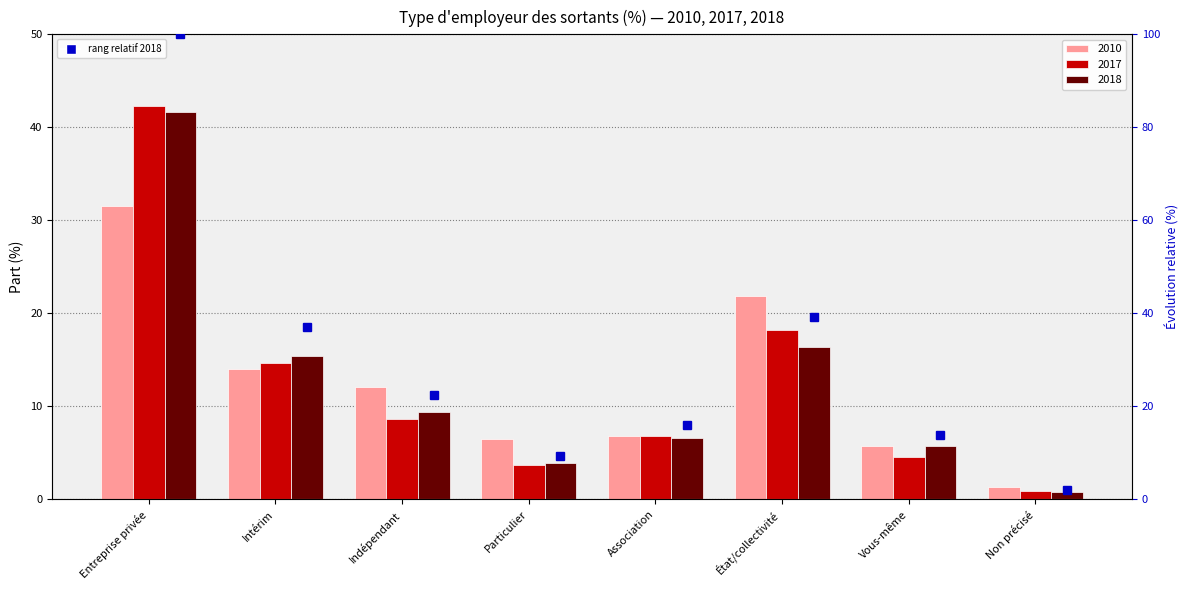

True or false: 2018 has a value of 9.4 at Indépendant.

True